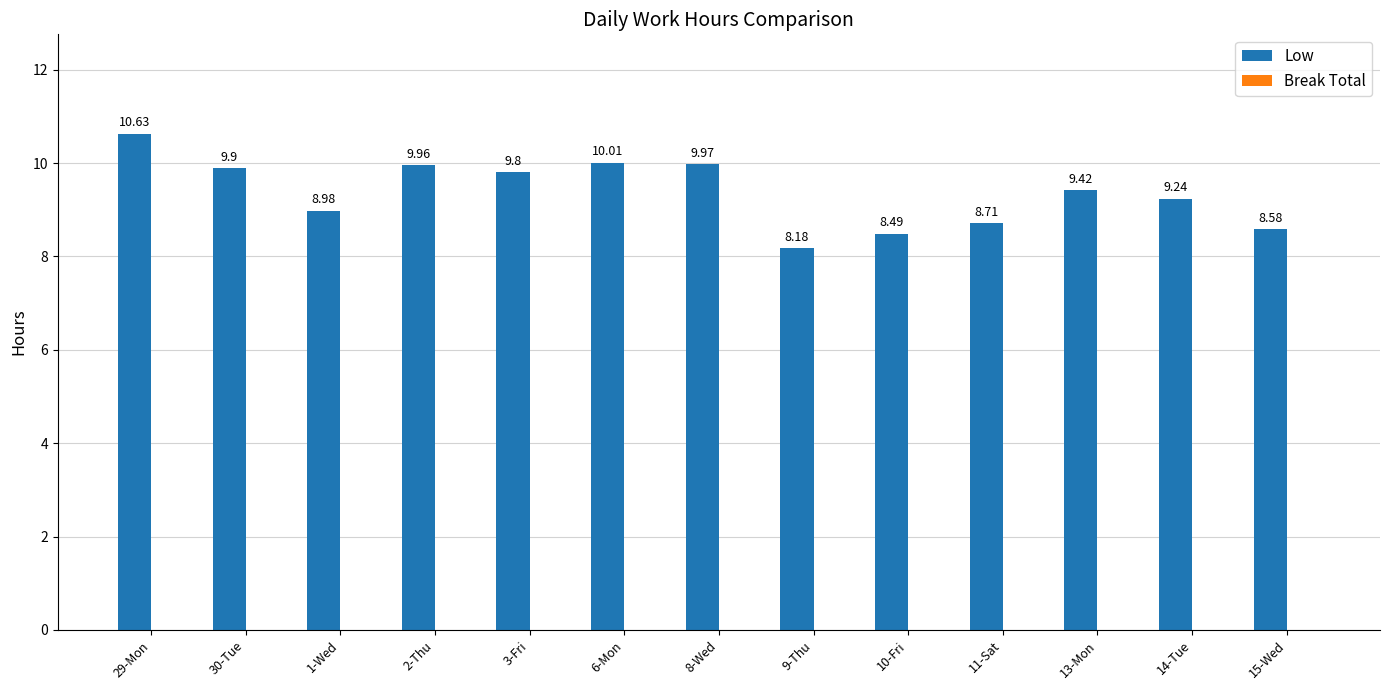

How many bars are there in total?

13